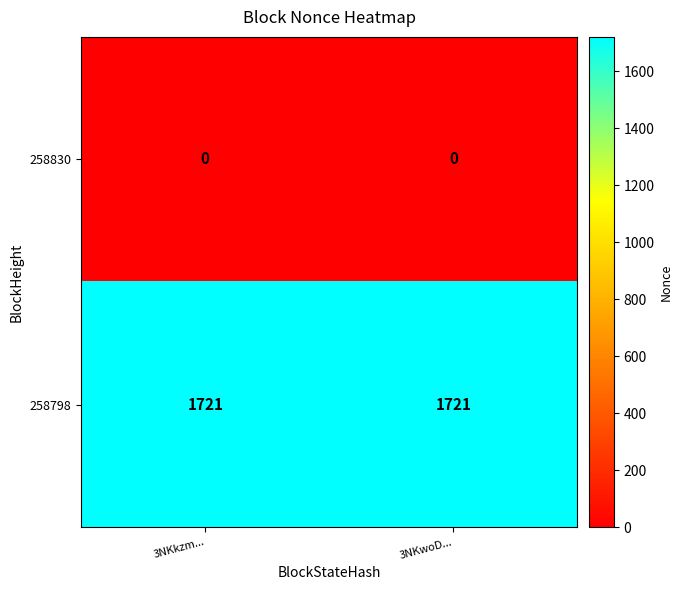

What is the difference between the highest and lowest values at 3NKkzm...?

1721